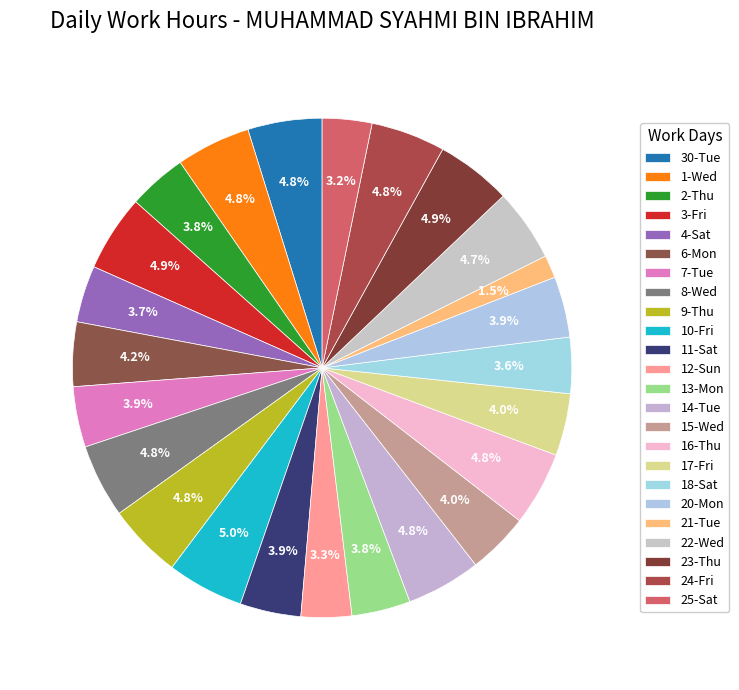

Does 6-Mon account for over 50% of the chart?

No